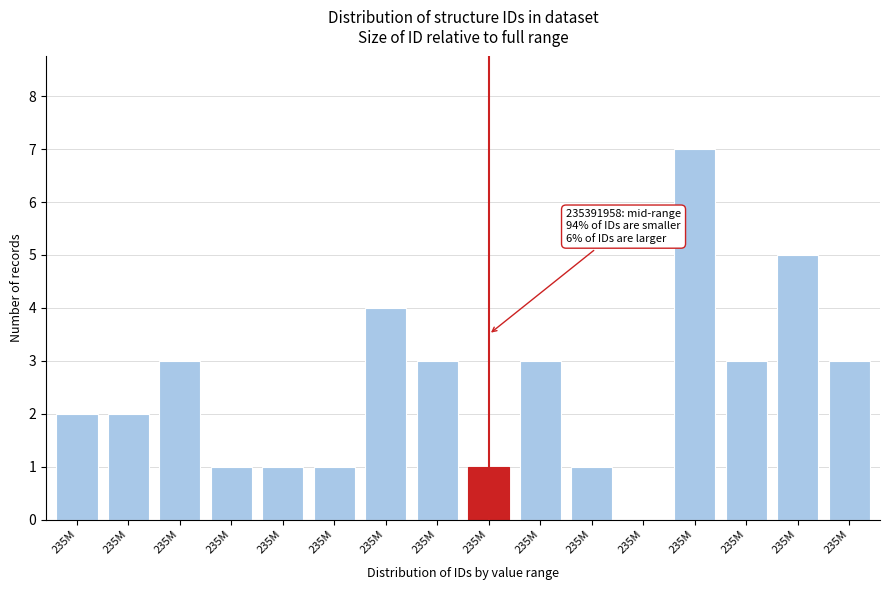

How many values are above zero?

15